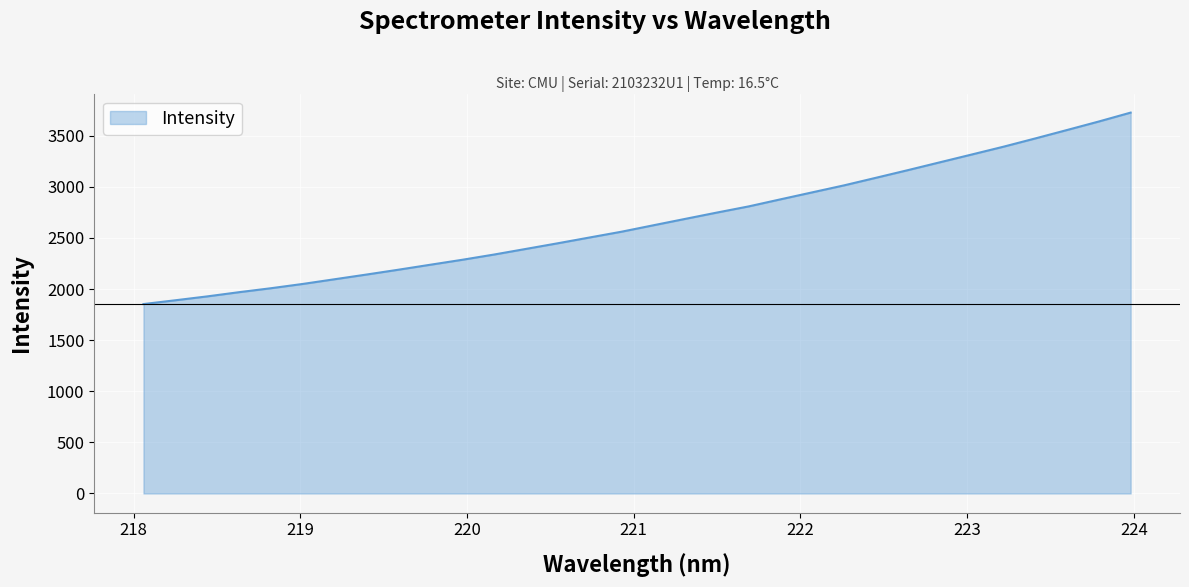

What is the smallest value displayed?

1853.2